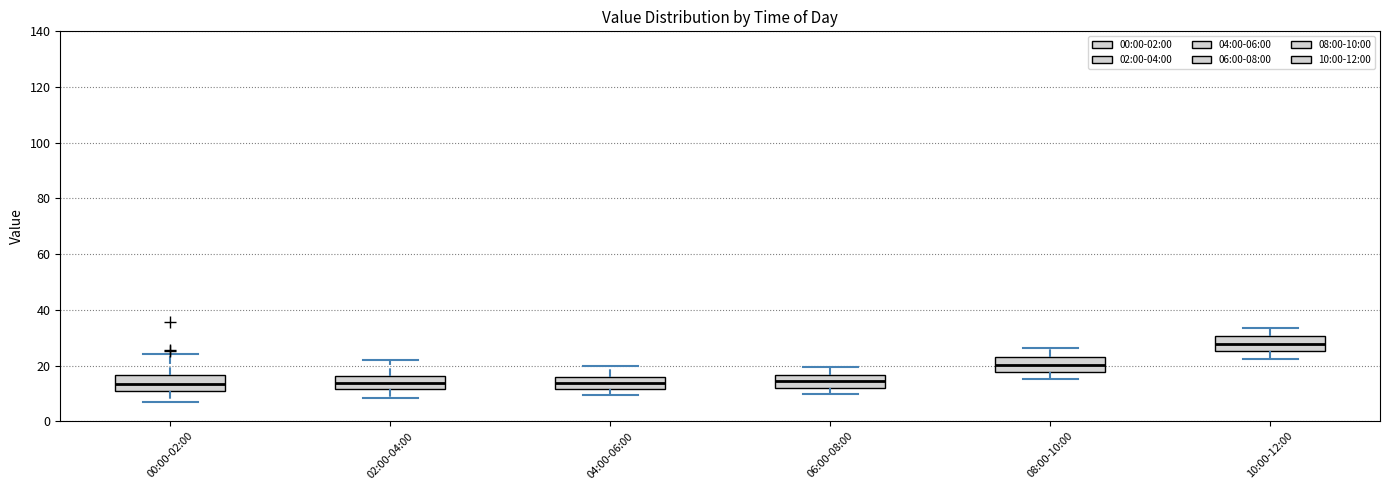

Reading left to right, read every box against the y-axis: the position of its median line, the range the box covers, and the ends of its whiskers. The values are not printed on the chart, so give them approximately, as read against the axis.

00:00-02:00: median 14, box 12 to 16, whiskers 6 to 24
02:00-04:00: median 14, box 12 to 16, whiskers 8 to 22
04:00-06:00: median 14, box 12 to 16, whiskers 10 to 20
06:00-08:00: median 14, box 12 to 16, whiskers 10 to 20
08:00-10:00: median 20, box 18 to 24, whiskers 16 to 26
10:00-12:00: median 28, box 26 to 30, whiskers 22 to 34